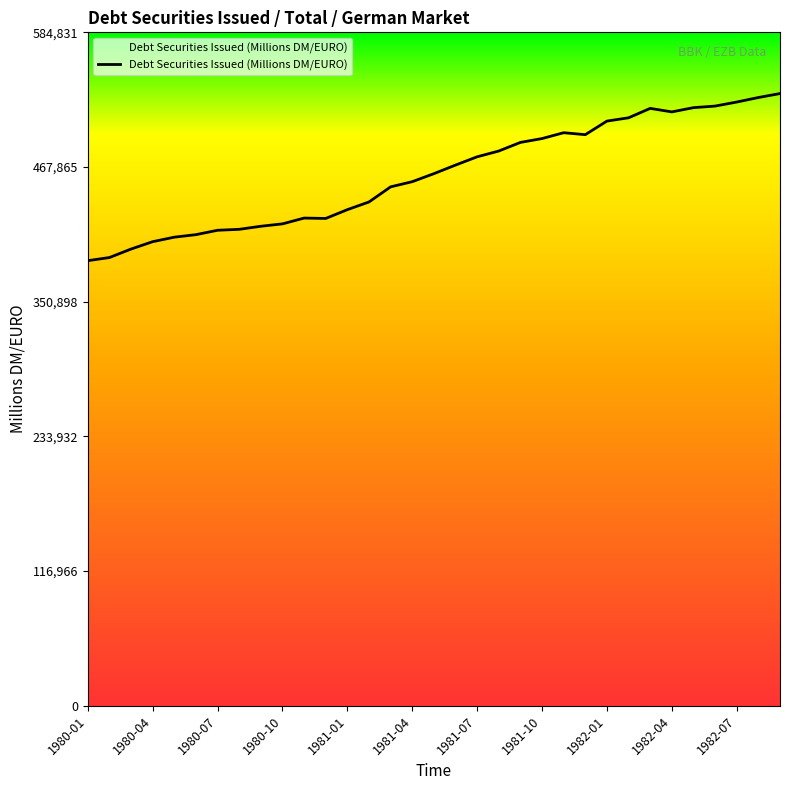

What is the difference between the maximum and minimum values?

145110